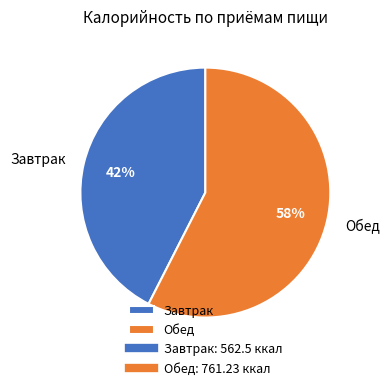

Which category accounts for the majority?

Обед